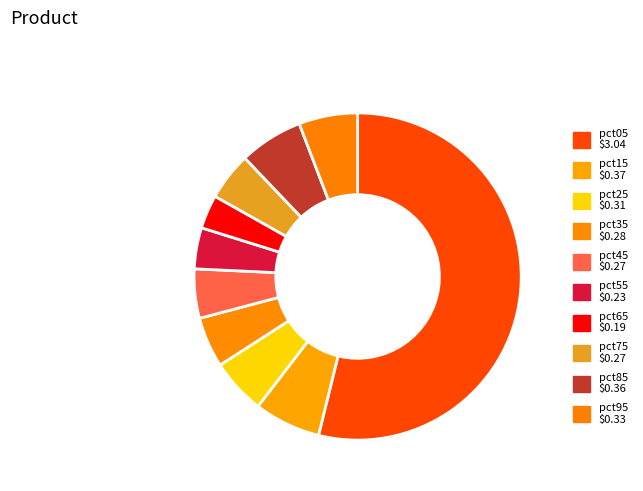

True or false: pct65 accounts for 3% of the total.

True